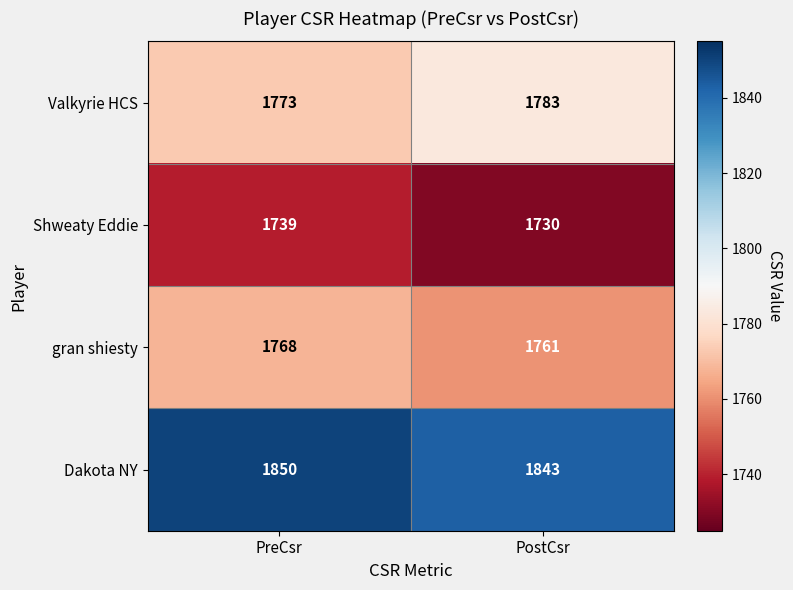

At PreCsr, list the series in order from smallest to largest.

Shweaty Eddie, gran shiesty, Valkyrie HCS, Dakota NY